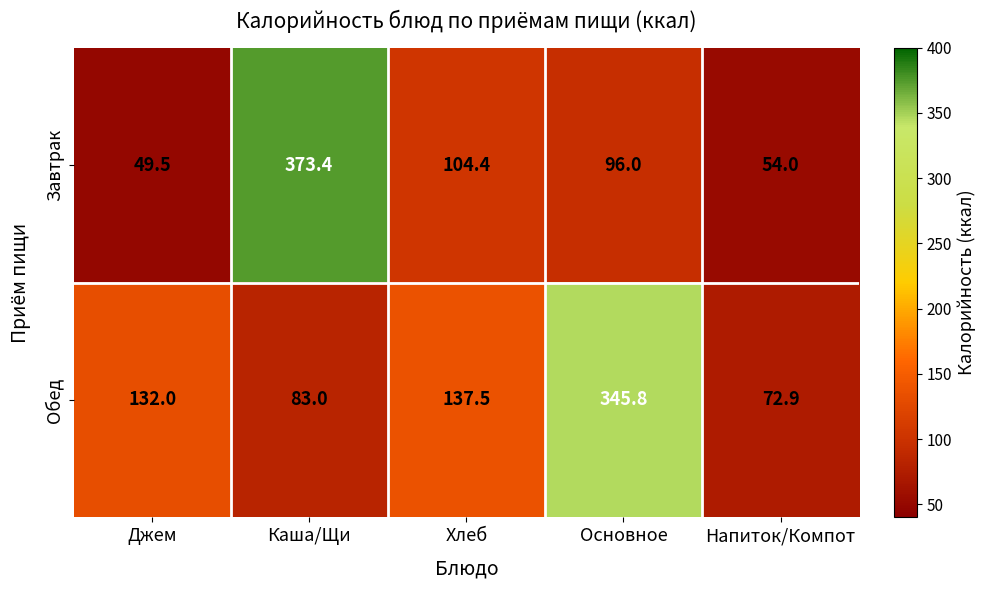

What is the difference between the maximum and minimum values in the Завтрак series?

323.9